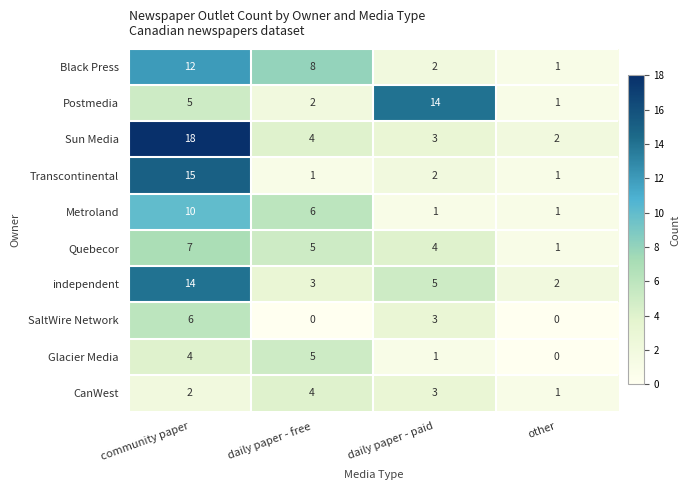

What is the sum of the Metroland values at community paper and daily paper - paid?

11